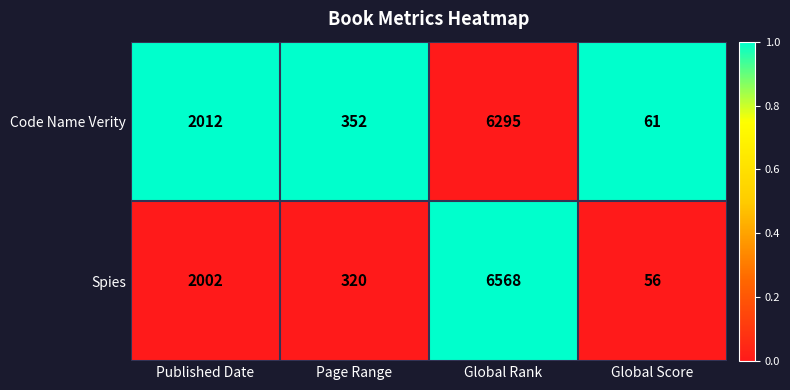

What is the difference between the maximum and second lowest values in the Spies series?

6248